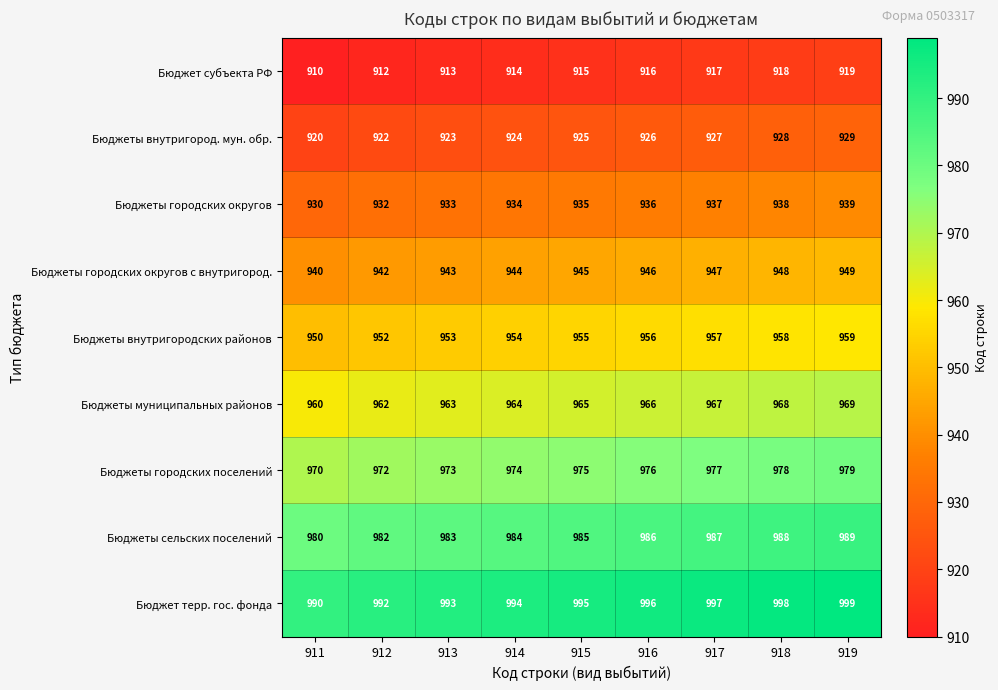

Is it true that Бюджеты внутригородских районов equals 1684 at 913?

False